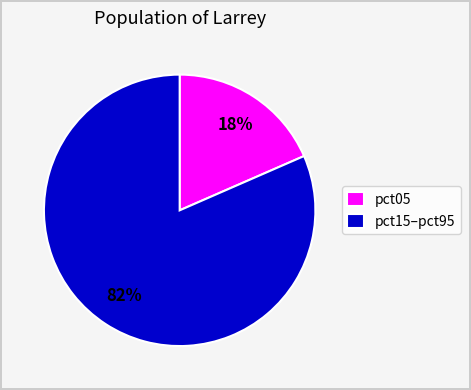

What is the largest slice in the pie chart?

pct15–pct95